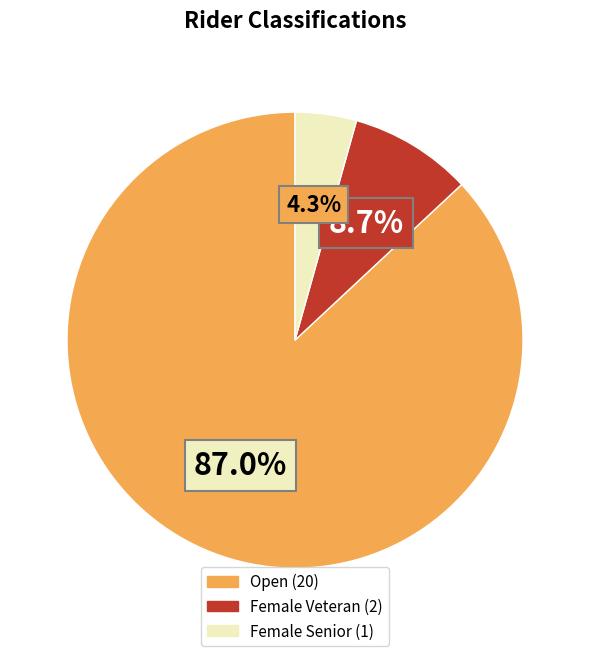

Does any single category account for the majority?

Yes